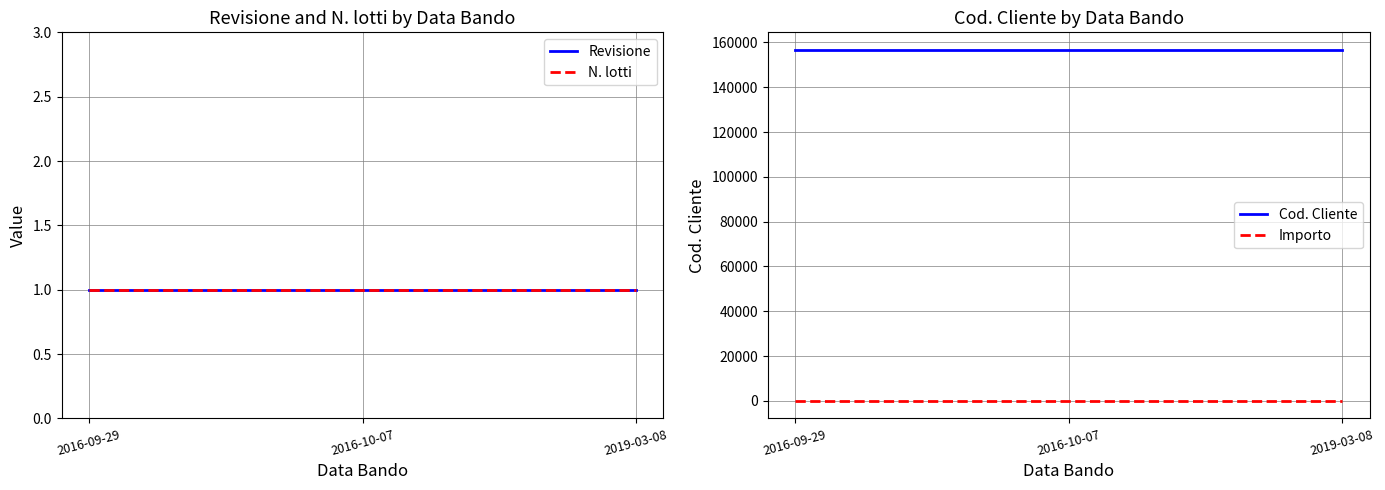

Reading right to left, what are all the values shown in this chart?

Revisione: 2019-03-08=1	2016-10-07=1	2016-09-29=1
N. lotti: 2019-03-08=1	2016-10-07=1	2016-09-29=1
Cod. Cliente: 2019-03-08=156672	2016-10-07=156672	2016-09-29=156672
Importo: 2019-03-08=0	2016-10-07=0	2016-09-29=0